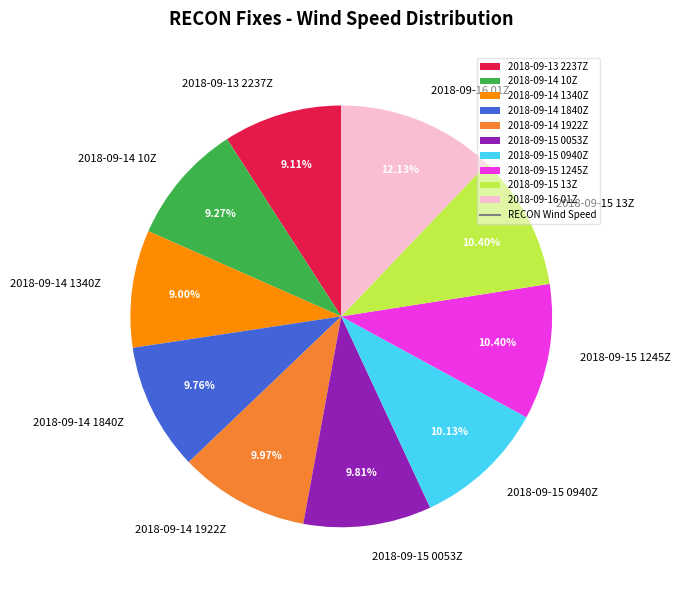

Is the sum of 2018-09-14 1840Z and 2018-09-14 10Z greater than half?

No